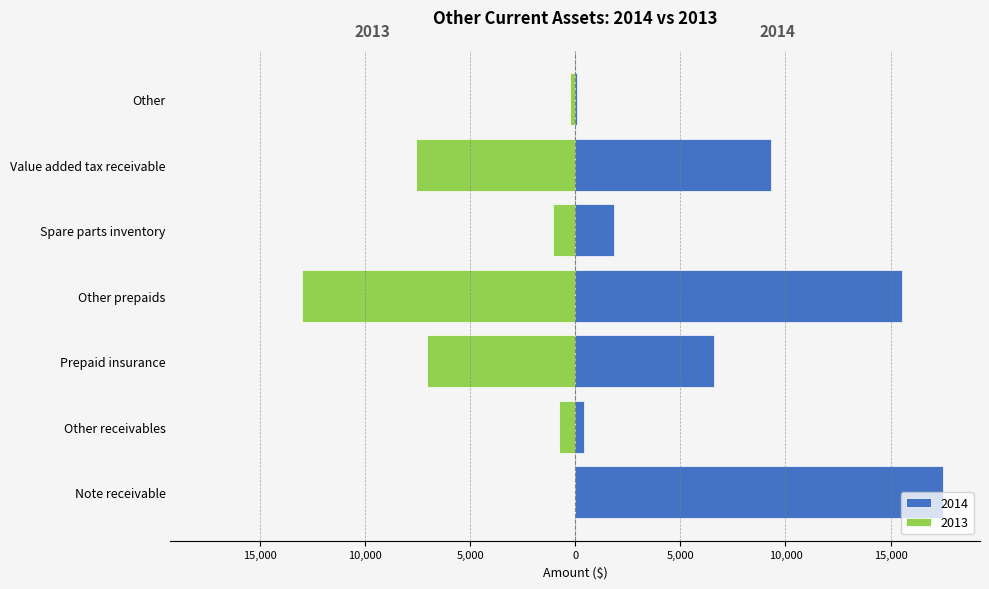

What are all the series names shown in the legend?

2014, 2013